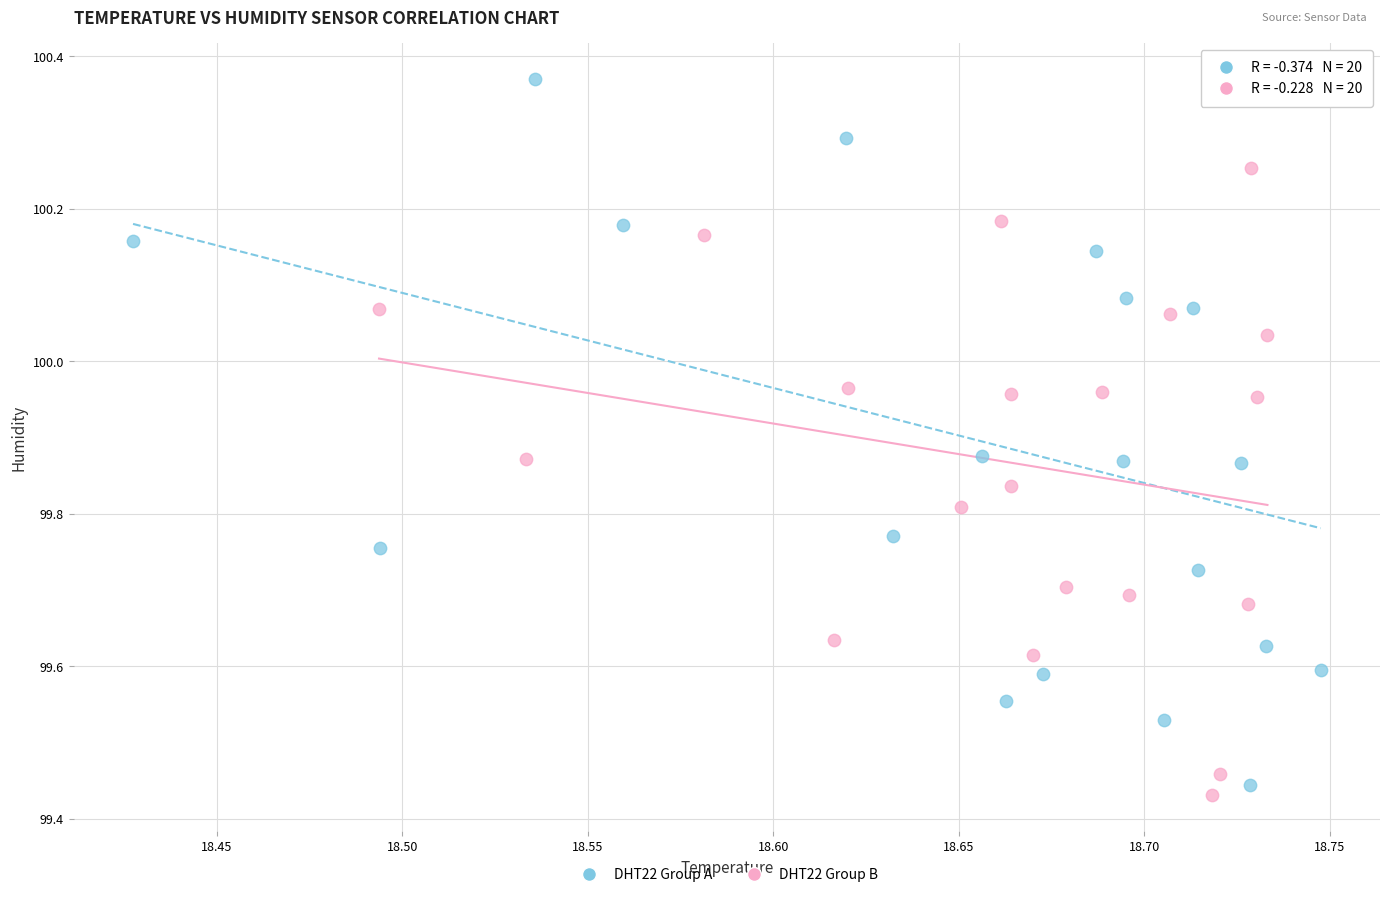

What are all the series names shown in the legend?

DHT22 Group A, DHT22 Group B